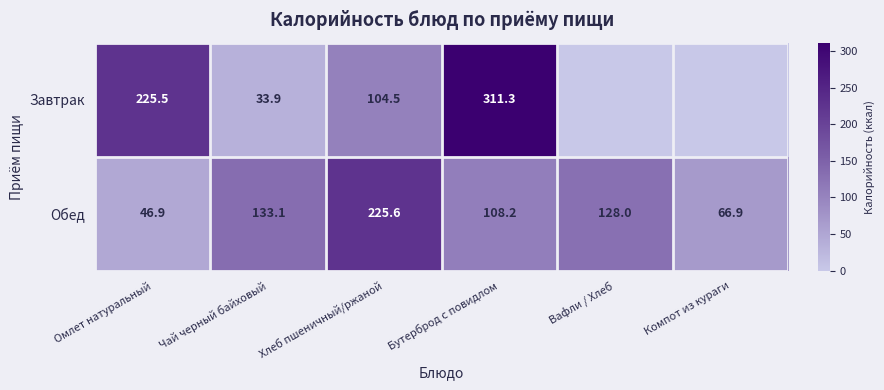

Rank the categories by Обед value from lowest to highest.

Омлет натуральный, Компот из кураги, Бутерброд с повидлом, Вафли / Хлеб, Чай черный байховый, Хлеб пшеничный/ржаной